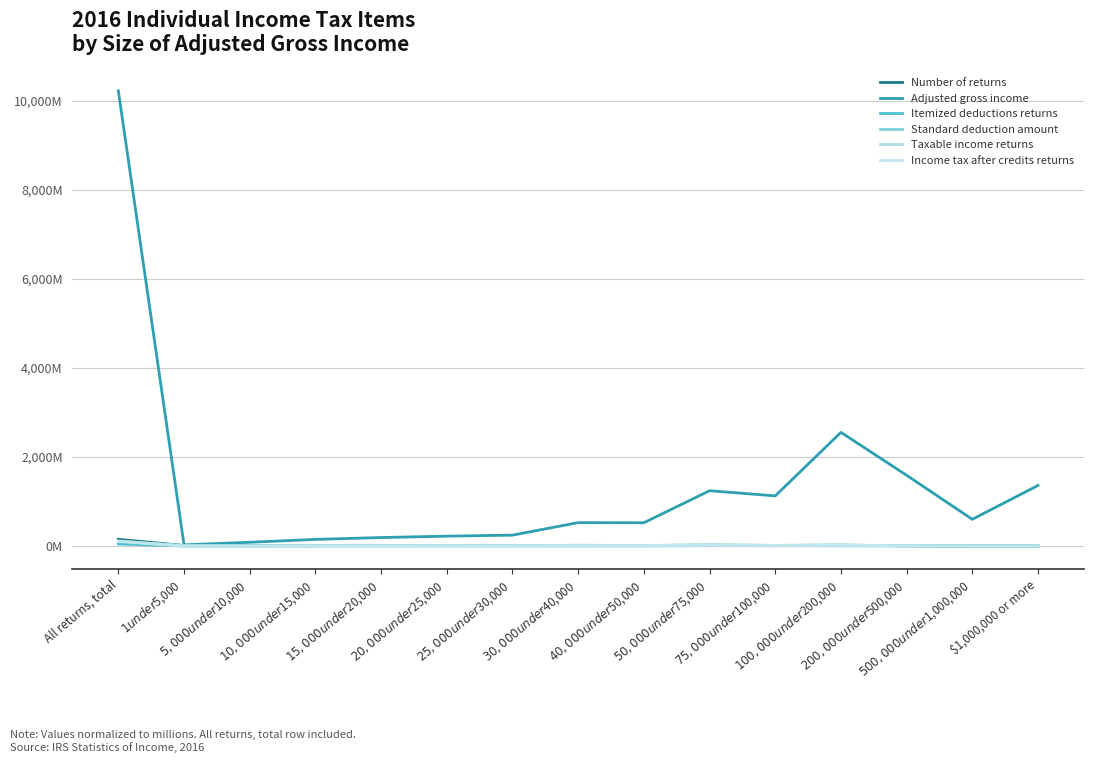

What is the label of the 12th point from the right?

$10,000 under $15,000